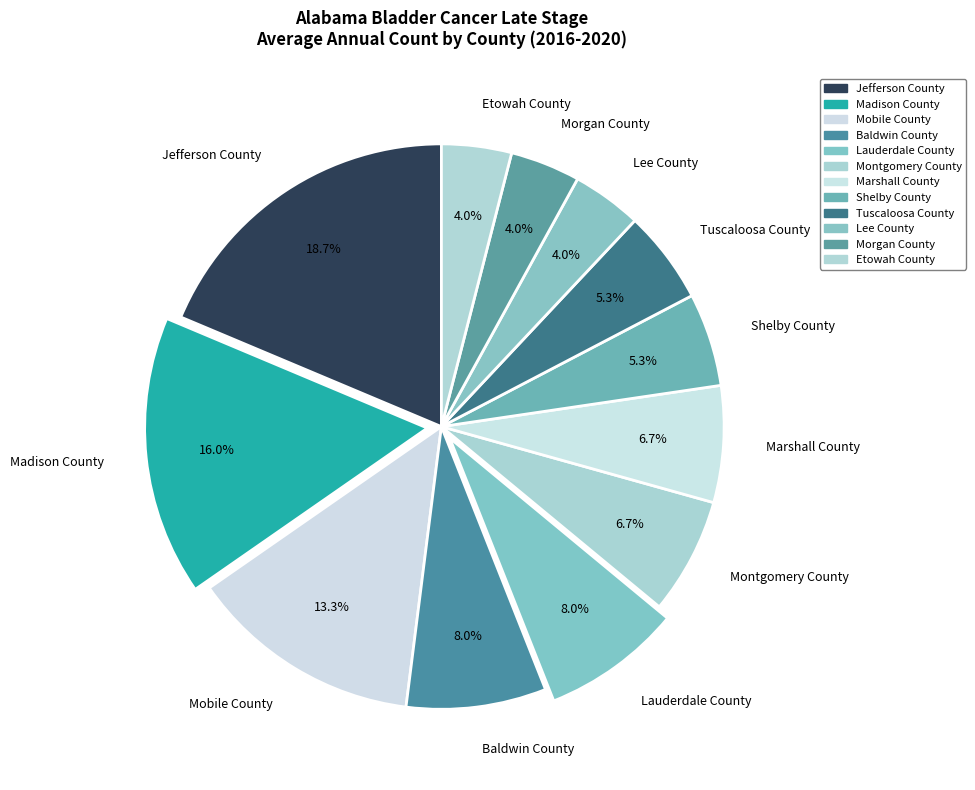

To the nearest percent, what portion does Tuscaloosa County represent?

5%